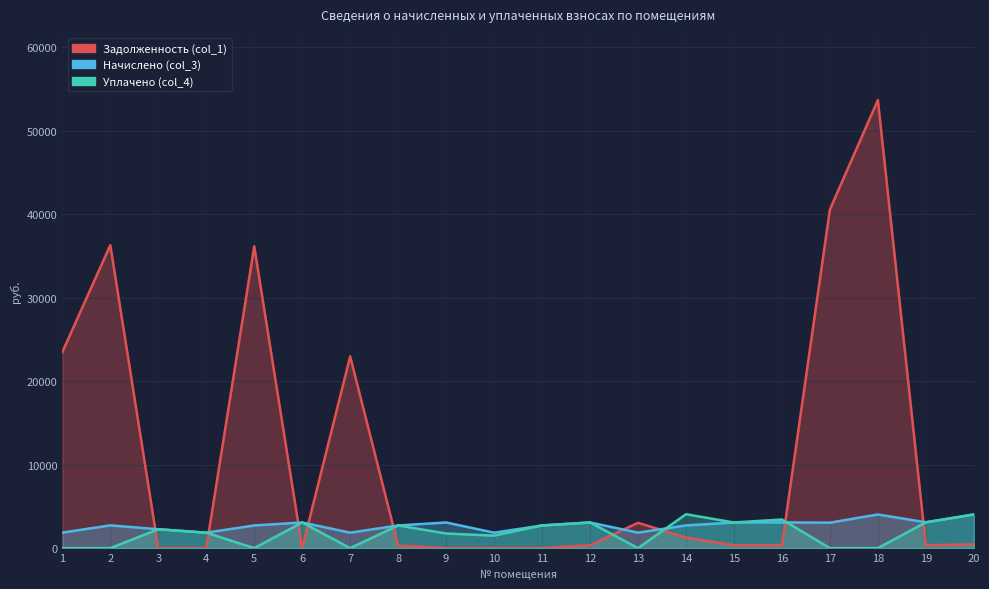

True or false: Начислено (col_3) and Задолженность (col_1) cross at least once.

True